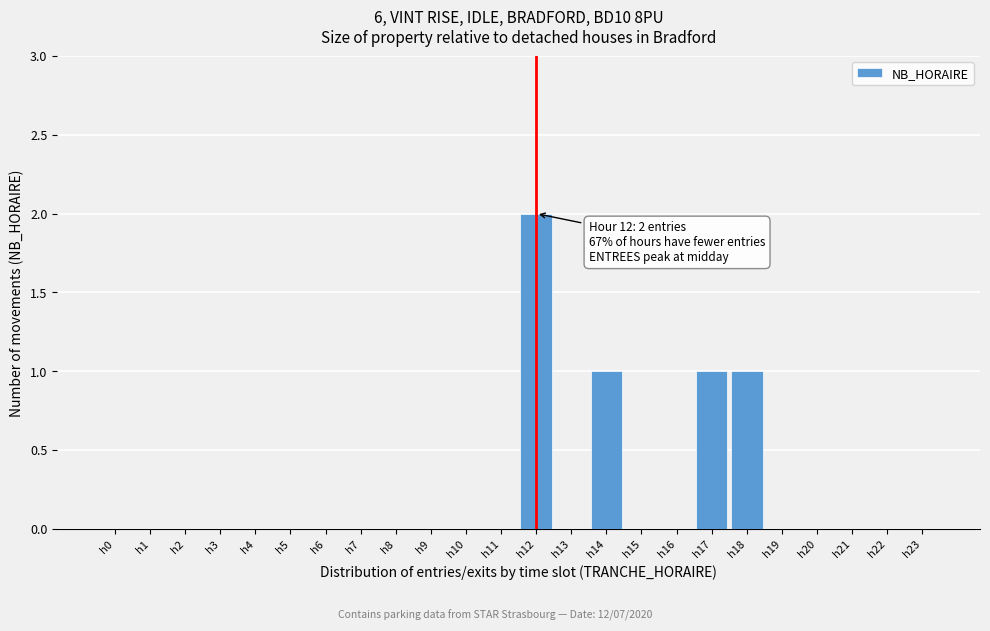

Reading left to right, transcribe all the data shown in this chart.

h0=0	h1=0	h2=0	h3=0	h4=0	h5=0	h6=0	h7=0	h8=0	h9=0	h10=0	h11=0	h12=2	h13=0	h14=1	h15=0	h16=0	h17=1	h18=1	h19=0	h20=0	h21=0	h22=0	h23=0